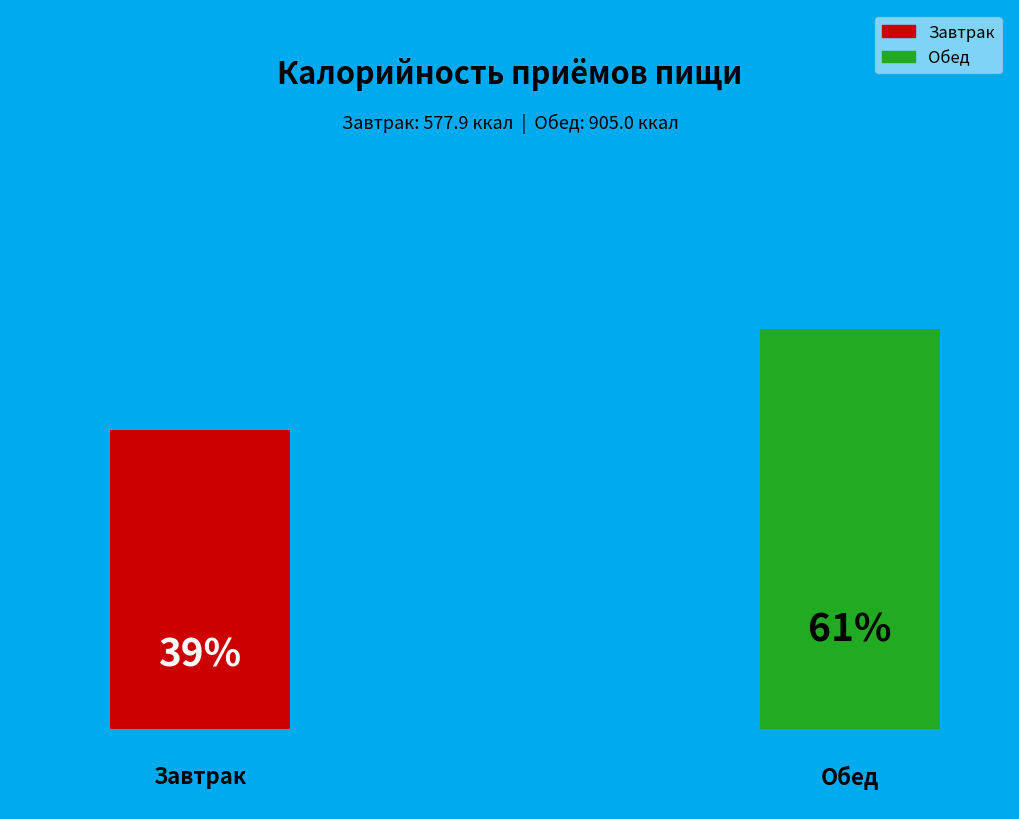

Which has a higher value, Обед or Завтрак?

Обед